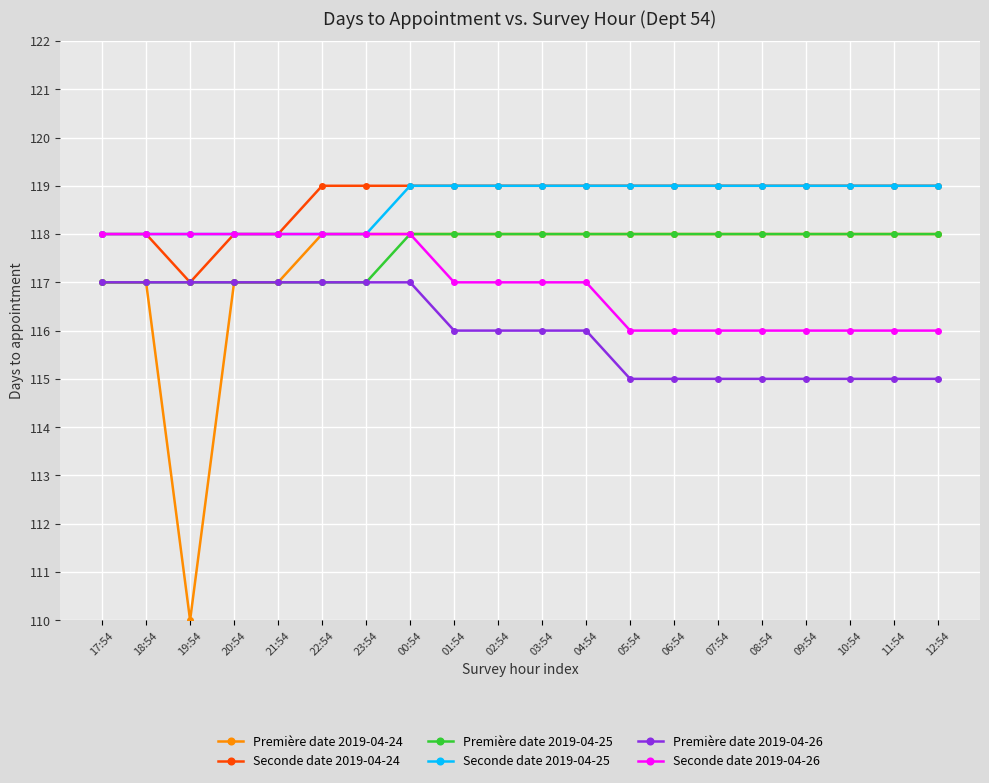

The value of Première date 2019-04-26 at 02:54 is 116. True or false?

True